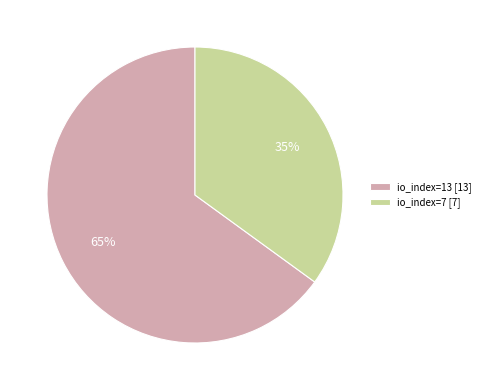

What is the smallest slice in the pie chart?

io_index=7 [7]